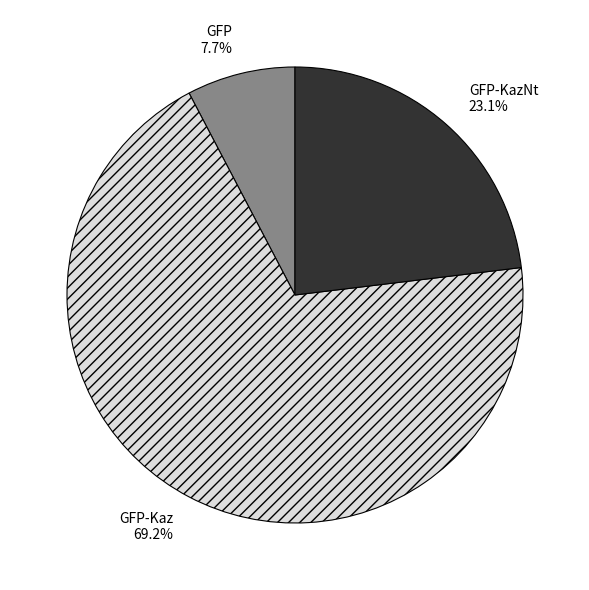

To the nearest percent, what is the difference between the GFP-KazNt and GFP-Kaz slice percentages?

46%